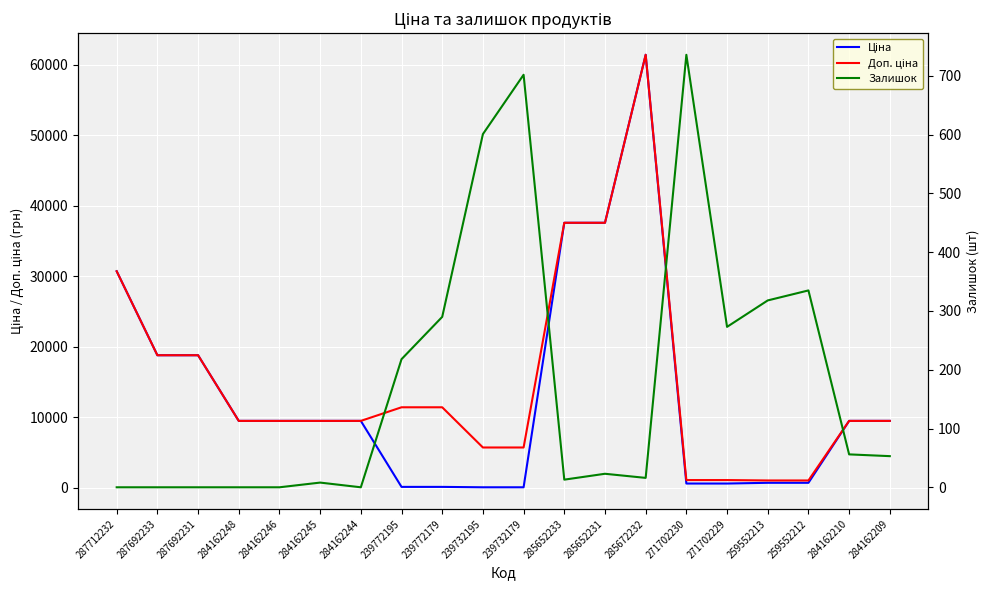

What is the spread (max minus min) of values at 284162246?

9480.1